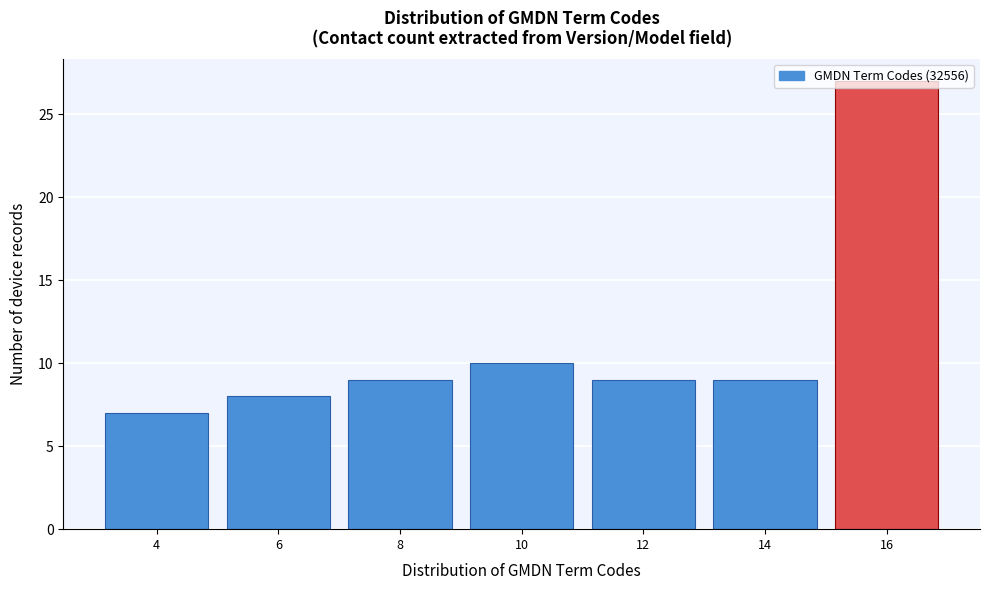

What is the value of the 5th bar from the left?

9